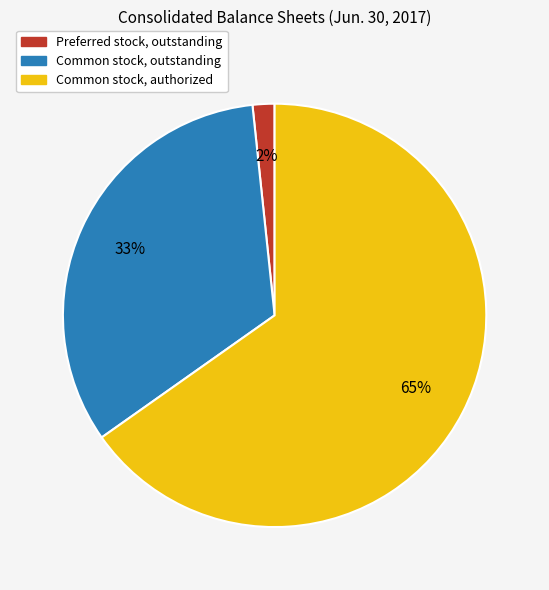

What is the largest slice in the pie chart?

Common stock, authorized